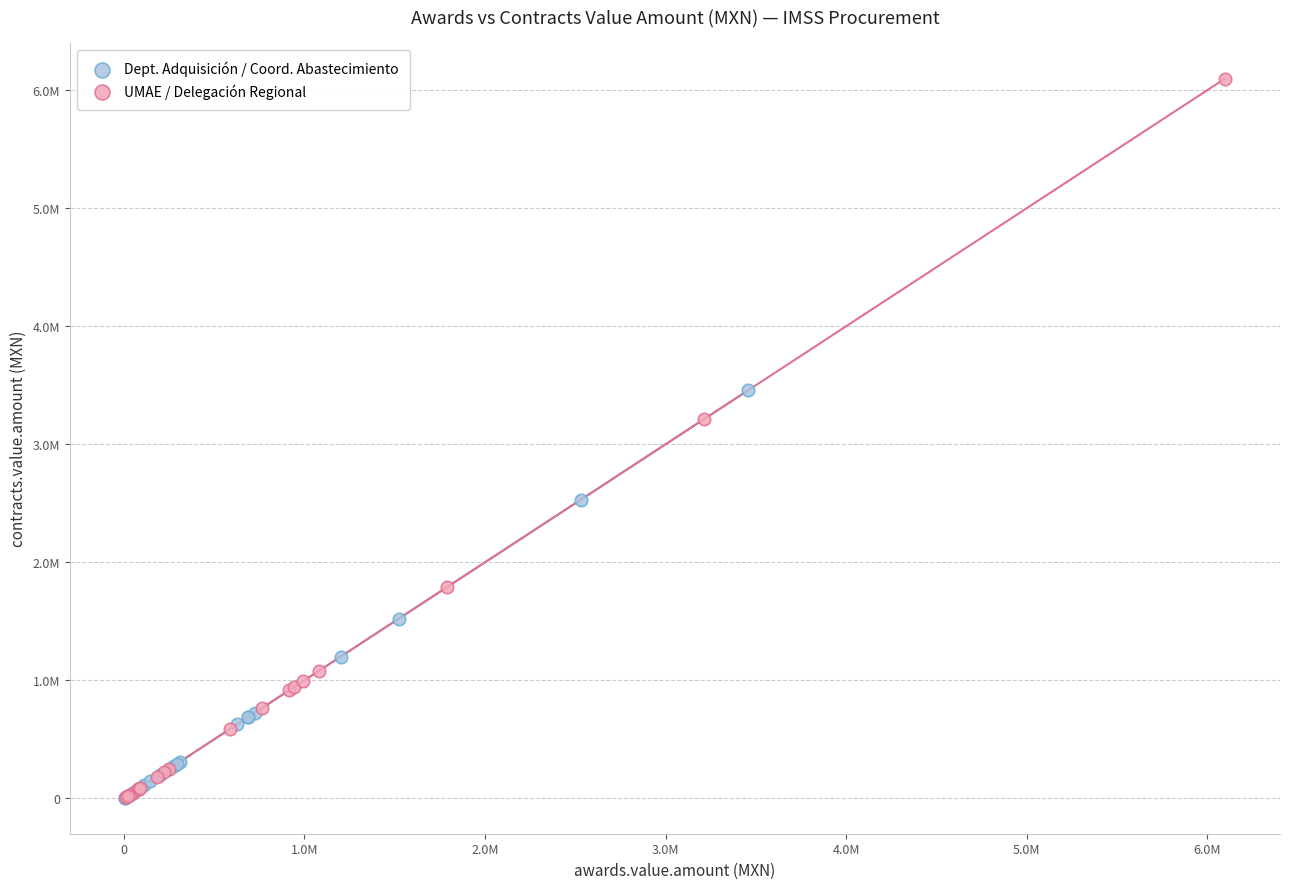

Which series reaches the maximum Y coordinate?

UMAE / Delegación Regional